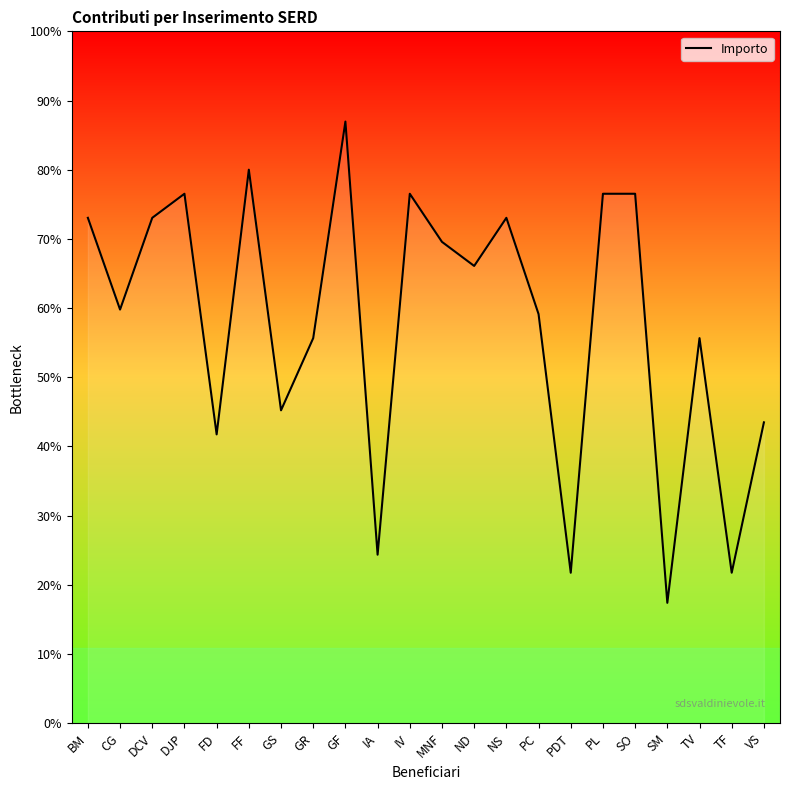

Does the chart have visible grid lines?

No